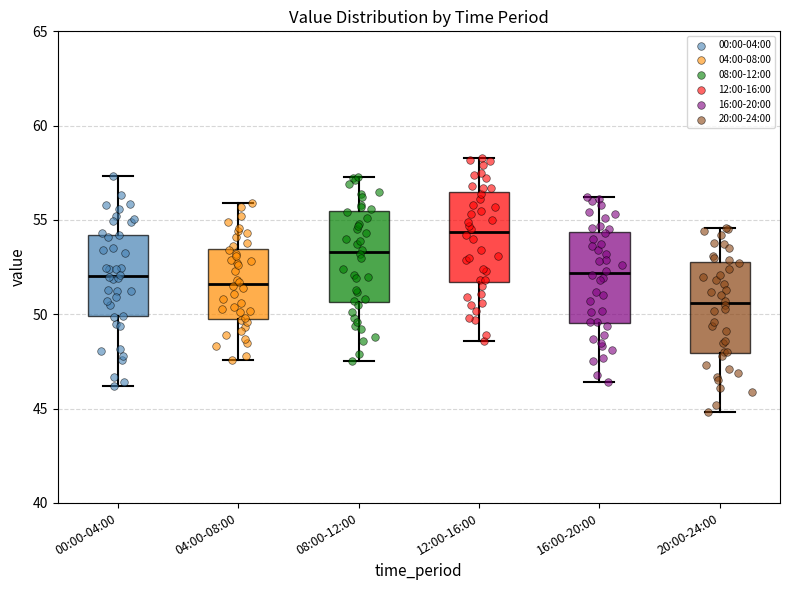

Which box has the highest median line?

12:00-16:00